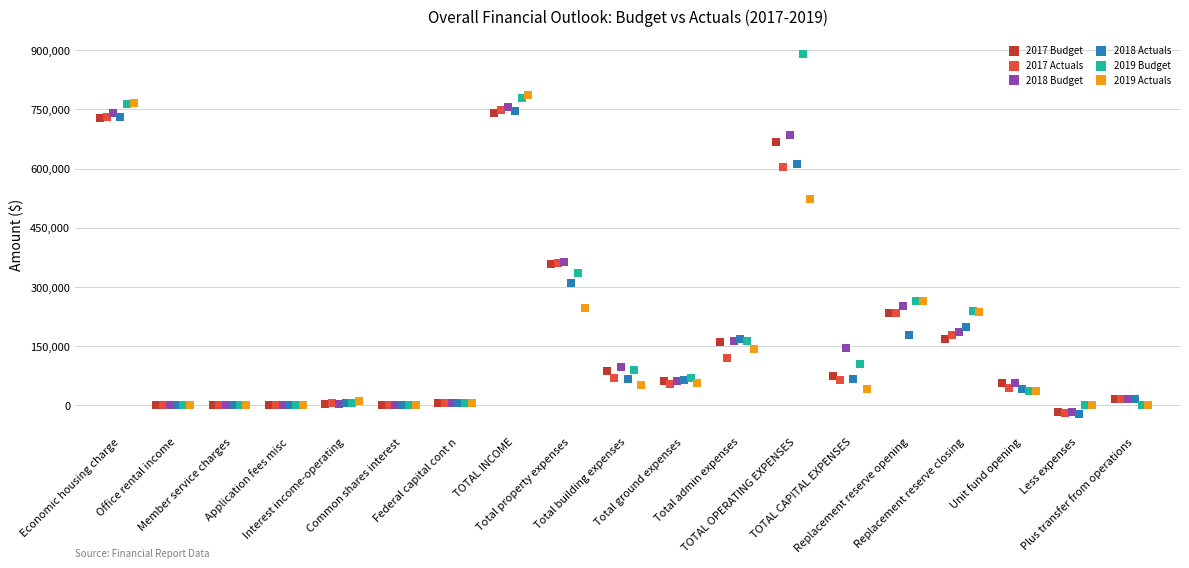

Which series has the largest Y range (max minus min)?

2019 Budget